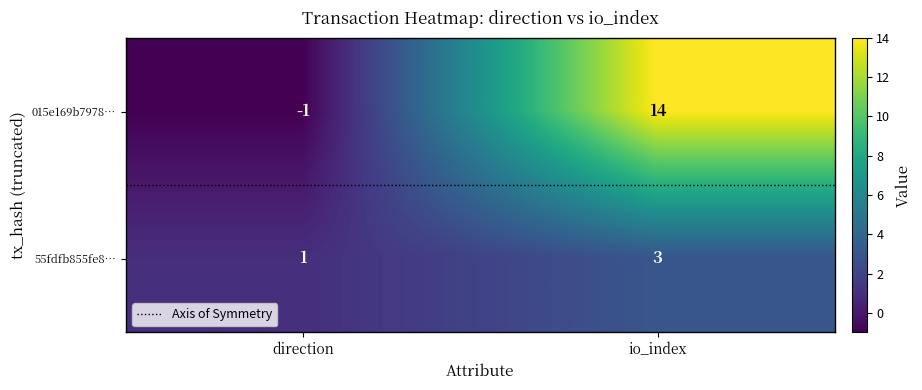

Which series has the largest total across all categories?

015e169b7978…